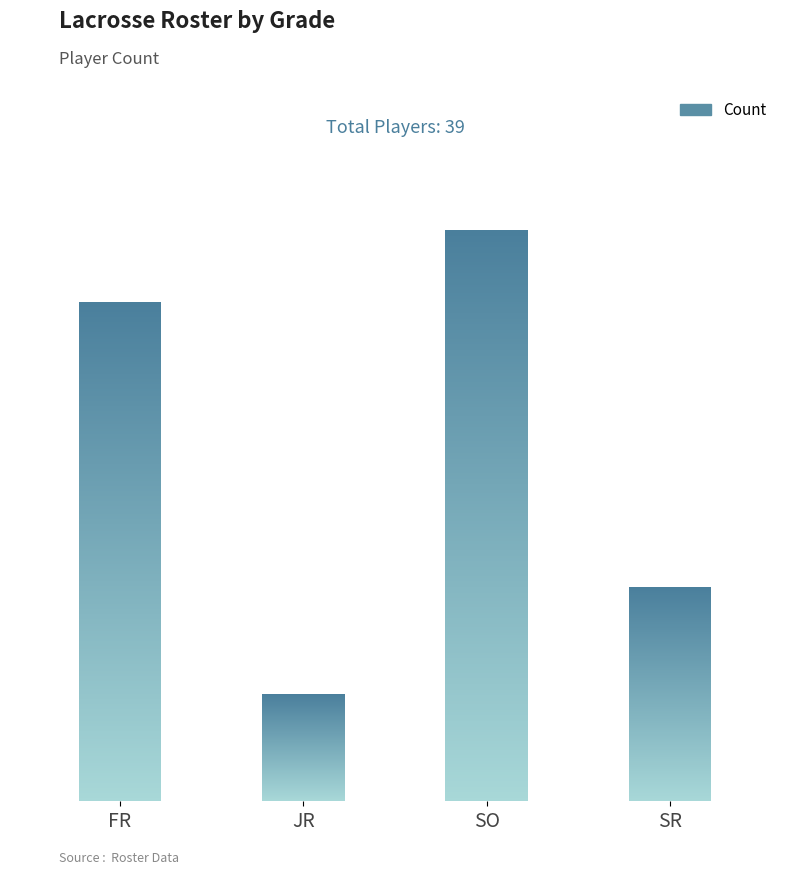

Which label corresponds to the smallest value in the chart?

JR